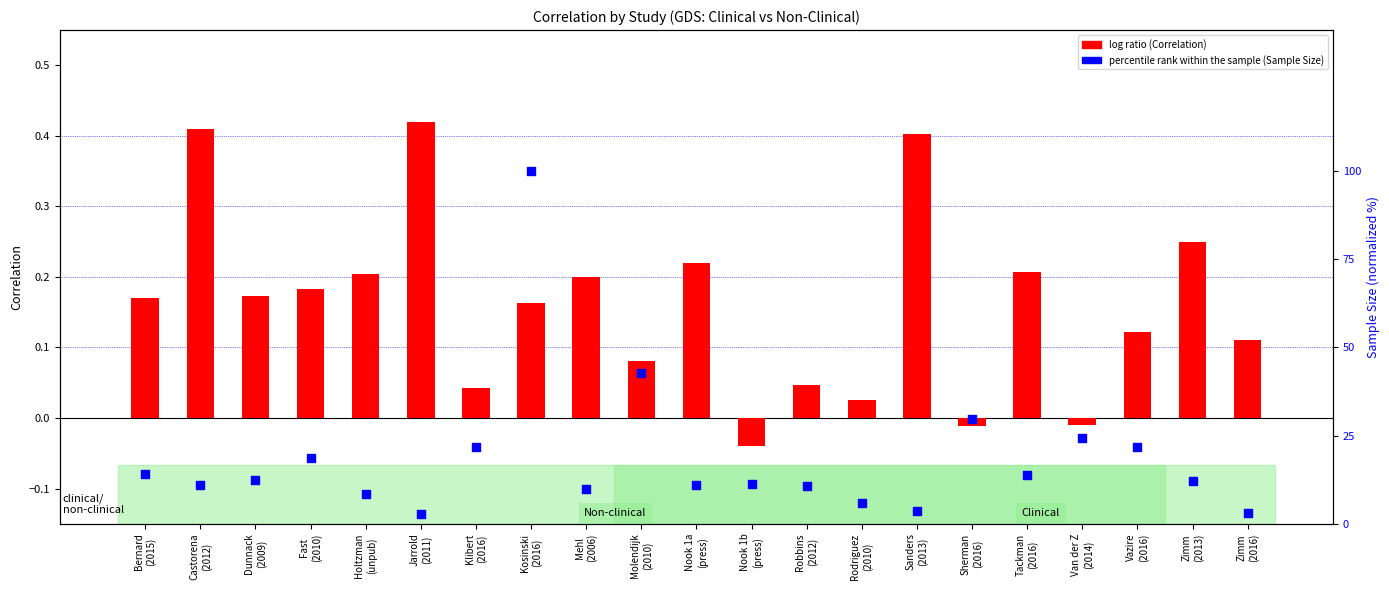

Which series reaches the maximum Y coordinate?

percentile rank within the sample